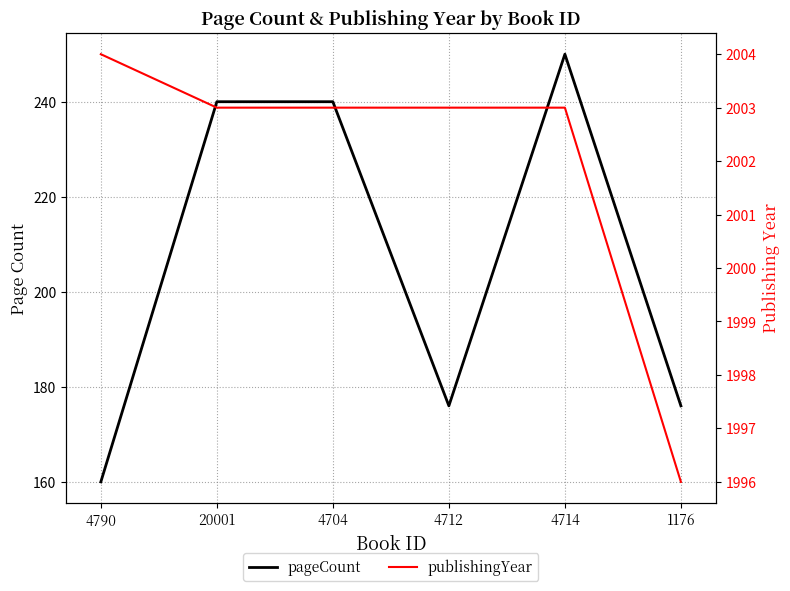

How many lines are shown in the chart?

2